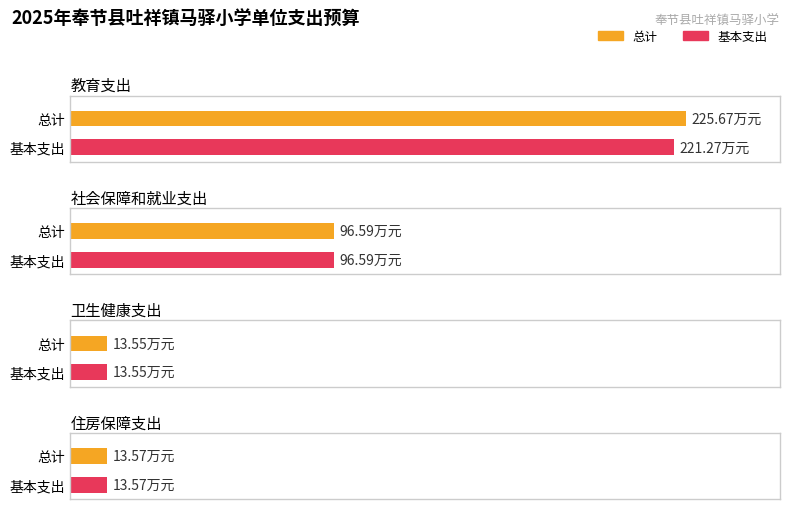

Which category has the highest value across all series?

教育支出